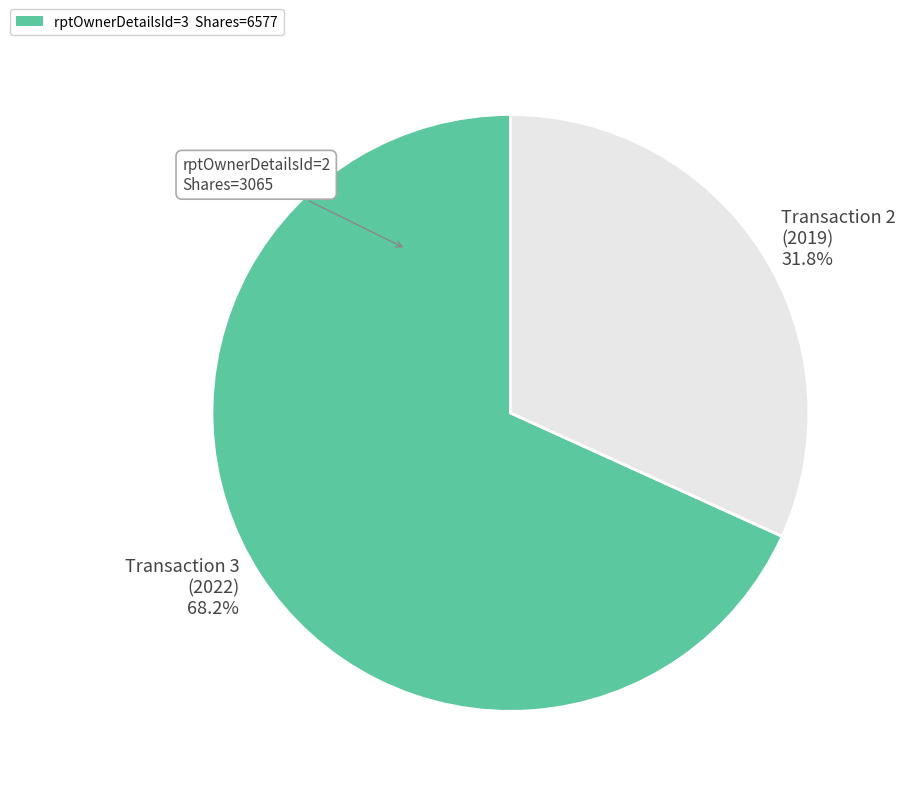

Is the sum of Transaction 2 (2019) 31.8% and Transaction 3 (2022) 68.2% greater than half?

Yes